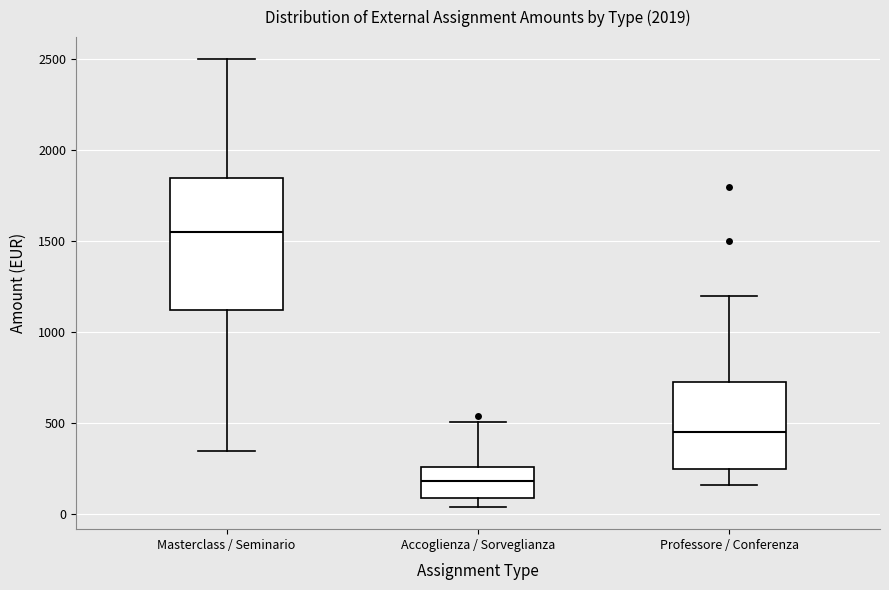

Reading left to right, read every box against the y-axis: the position of its median line, the range the box covers, and the ends of its whiskers. The values are not printed on the chart, so give them approximately, as read against the axis.

Masterclass / Seminario: median 1550, box 1150 to 1850, whiskers 350 to 2500
Accoglienza / Sorveglianza: median 200, box 100 to 250, whiskers 50 to 500
Professore / Conferenza: median 450, box 250 to 750, whiskers 150 to 1200